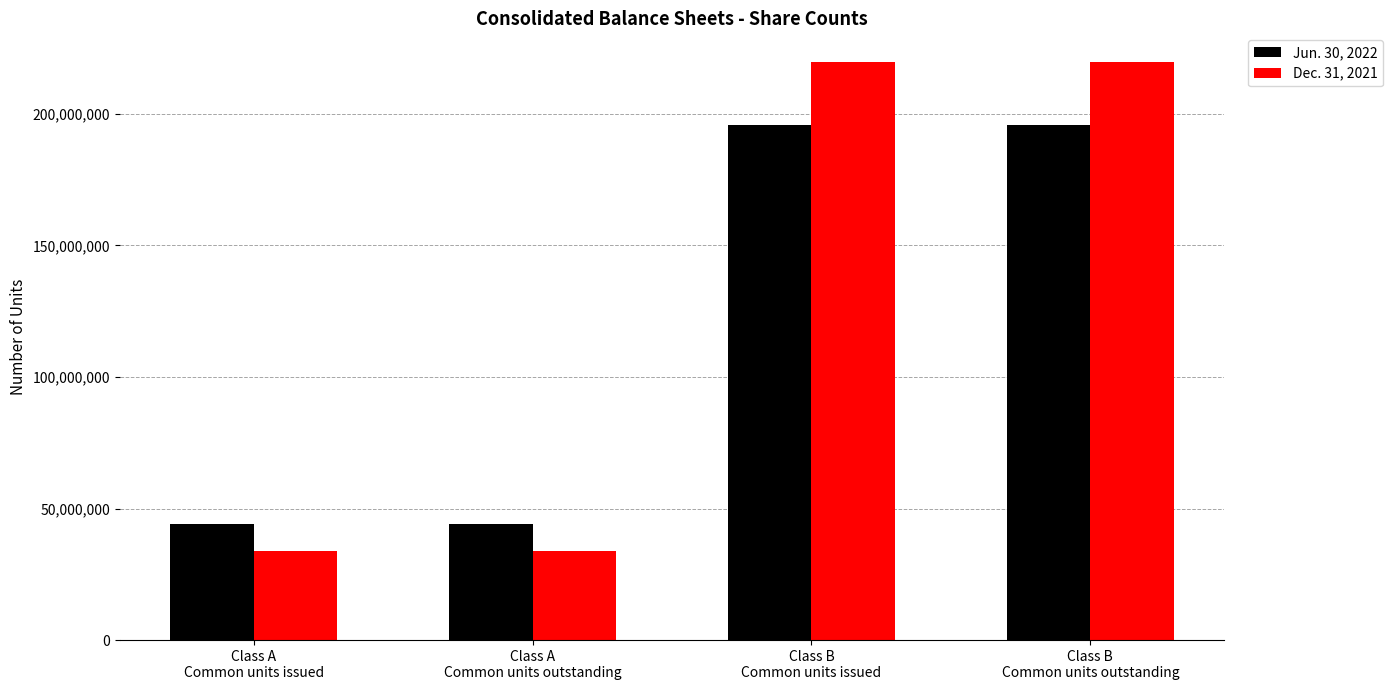

Which series has the largest range (max minus min)?

Dec. 31, 2021